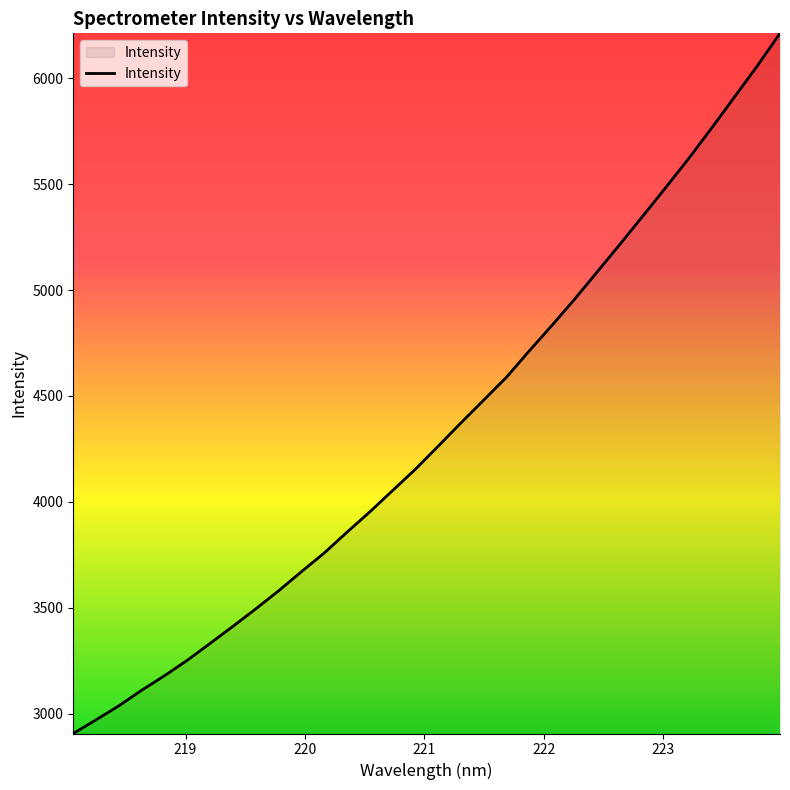

What is the minimum value shown in the chart?

2907.6